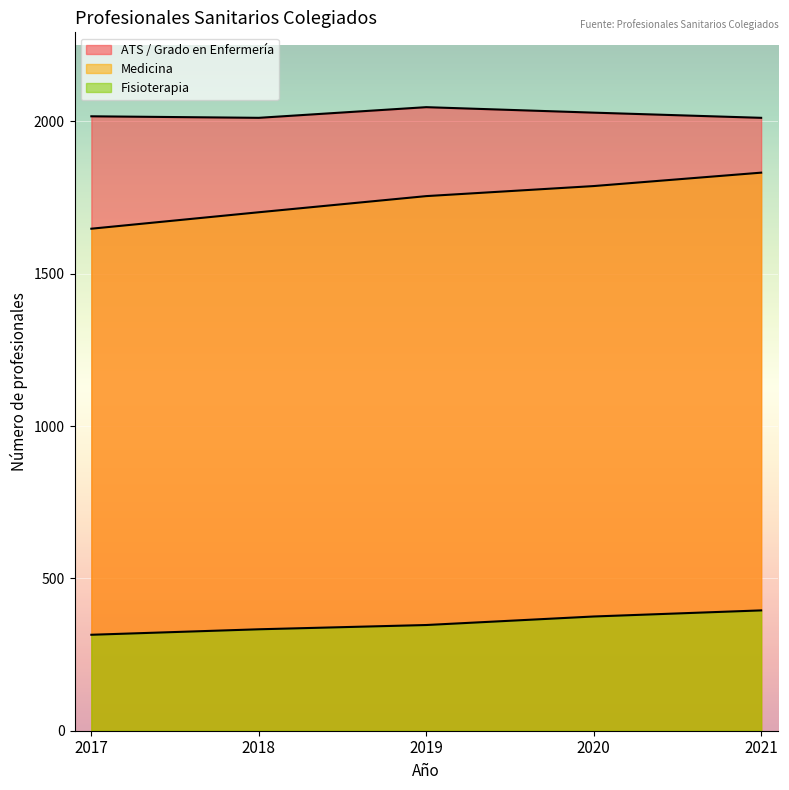

What is the difference between the Medicina values at 2021 and 2017?

184